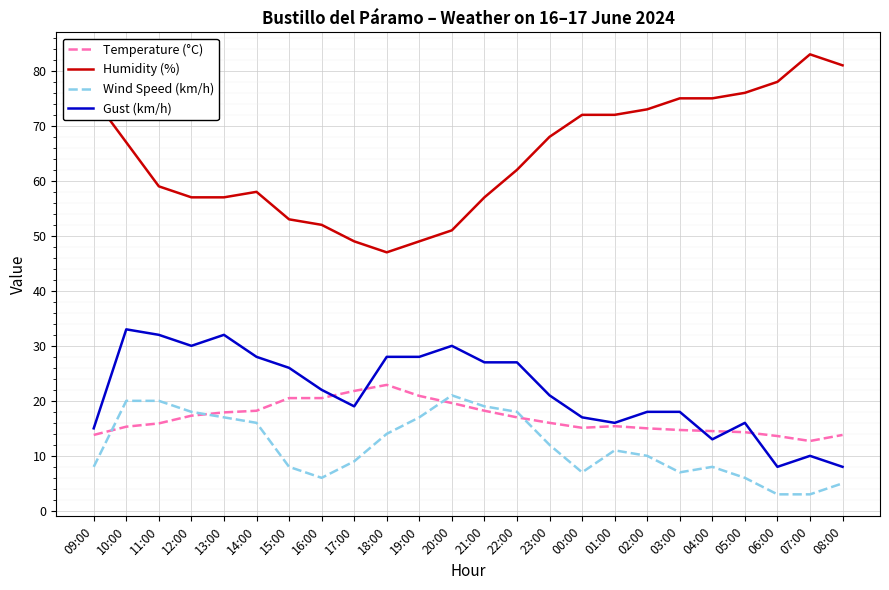

After their last crossing, which series has the higher values: Gust (km/h) or Temperature (°C)?

Temperature (°C)